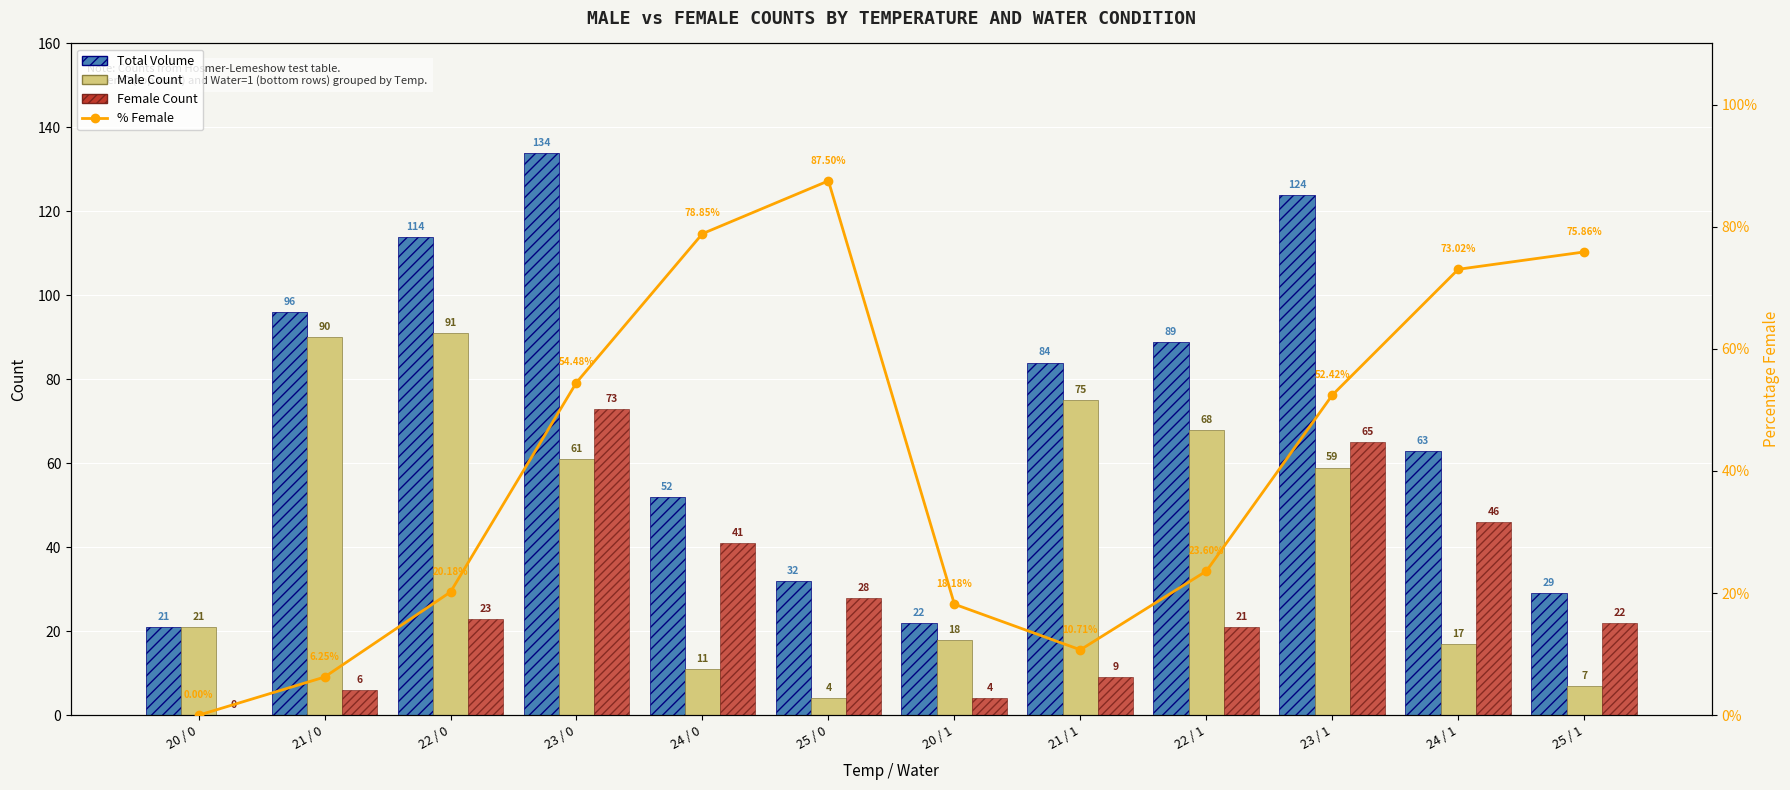

Reading left to right, what are all the values shown in this chart?

Total Volume: 20 / 0=21.0	21 / 0=96.0	22 / 0=114.0	23 / 0=134.0	24 / 0=52.0	25 / 0=32.0	20 / 1=22.0	21 / 1=84.0	22 / 1=89.0	23 / 1=124.0	24 / 1=63.0	25 / 1=29.0
Male Count: 20 / 0=21.0	21 / 0=90.0	22 / 0=91.0	23 / 0=61.0	24 / 0=11.0	25 / 0=4.0	20 / 1=18.0	21 / 1=75.0	22 / 1=68.0	23 / 1=59.0	24 / 1=17.0	25 / 1=7.0
Female Count: 20 / 0=0.0	21 / 0=6.0	22 / 0=23.0	23 / 0=73.0	24 / 0=41.0	25 / 0=28.0	20 / 1=4.0	21 / 1=9.0	22 / 1=21.0	23 / 1=65.0	24 / 1=46.0	25 / 1=22.0
% Female: 20 / 0=0.0	21 / 0=6.2	22 / 0=20.2	23 / 0=54.5	24 / 0=78.8	25 / 0=87.5	20 / 1=18.2	21 / 1=10.7	22 / 1=23.6	23 / 1=52.4	24 / 1=73.0	25 / 1=75.9